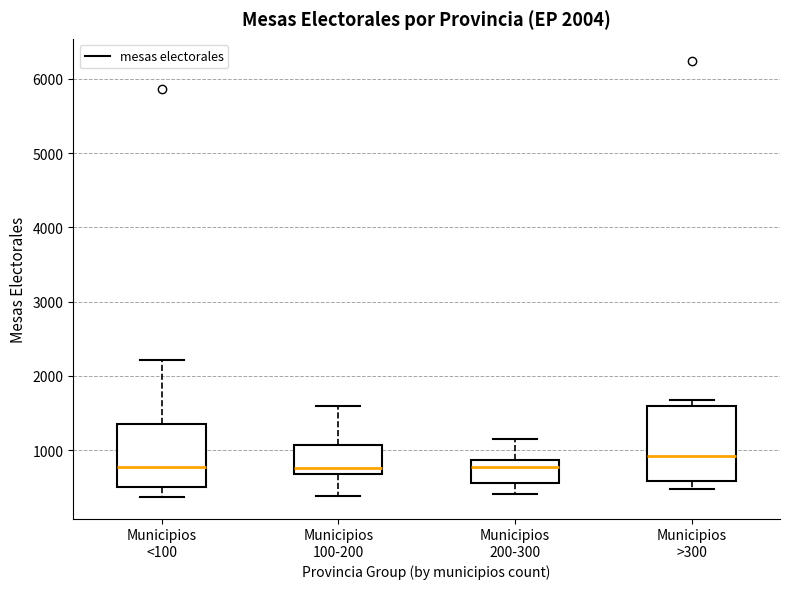

Where does the upper whisker of the box for Municipios <100 end on the y-axis? The values are not printed on the chart, so give them approximately, as read against the axis.

2200